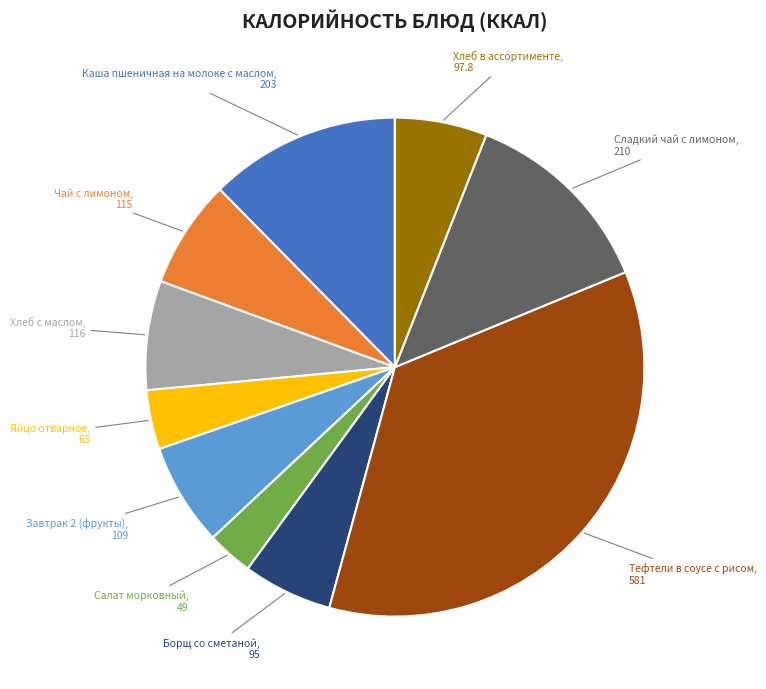

Is there a majority slice in this chart?

No